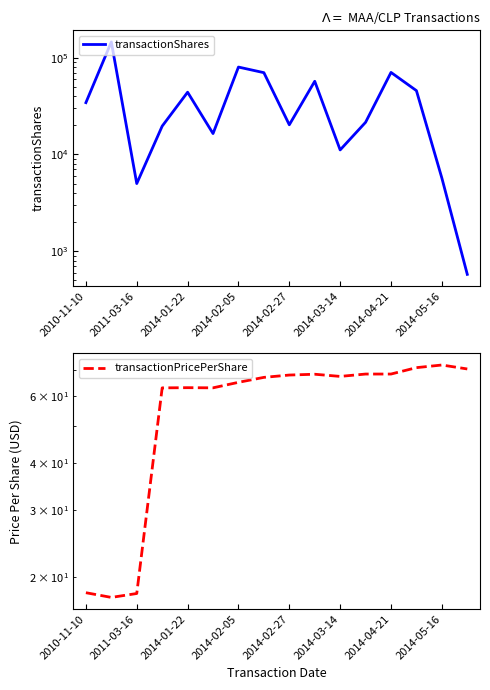

True or false: transactionShares and transactionPricePerShare cross at least once.

False